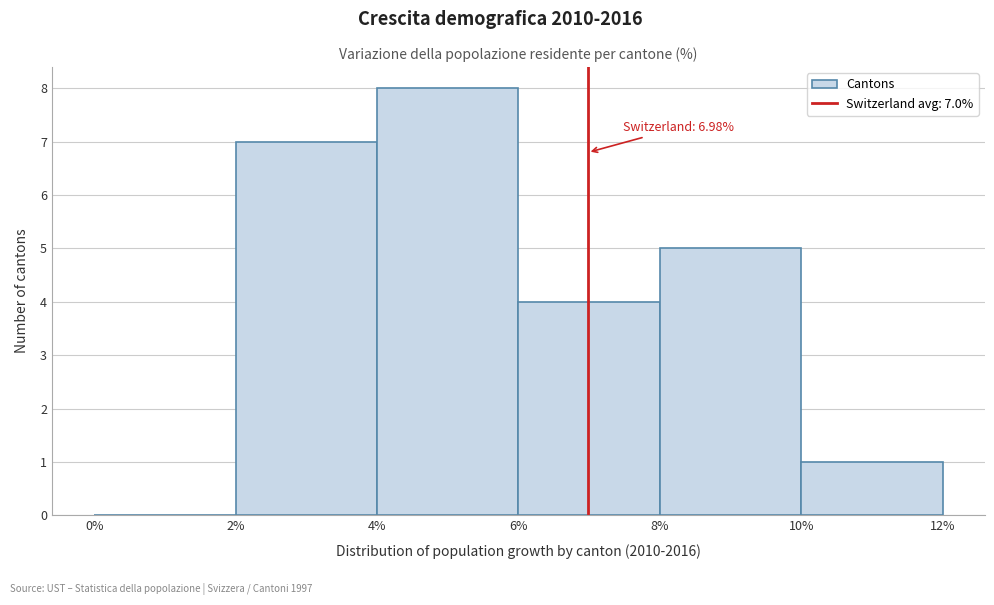

Over which range of the x-axis is the bar tallest?

4% to 6%